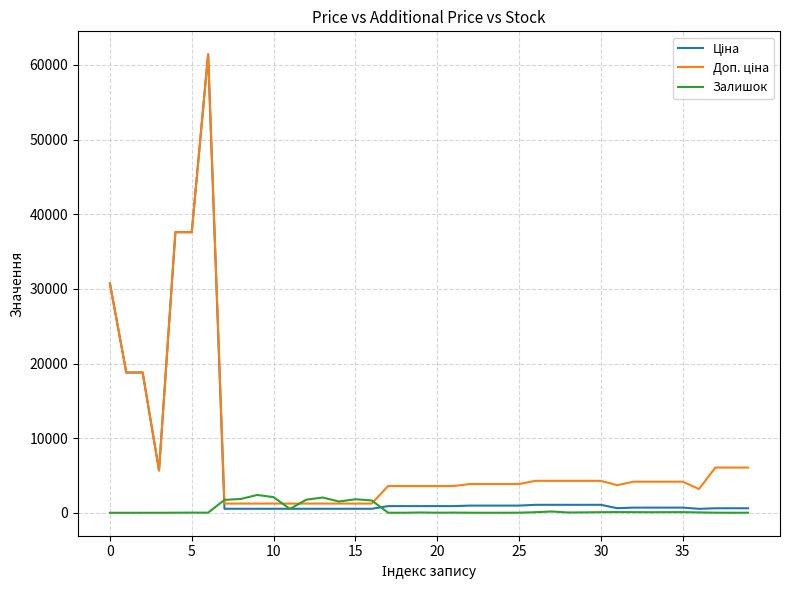

What is the highest value of the Залишок series?

2388.0